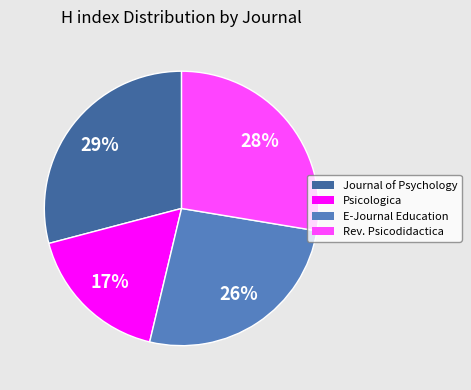

To the nearest percent, what is the average slice percentage?

25%